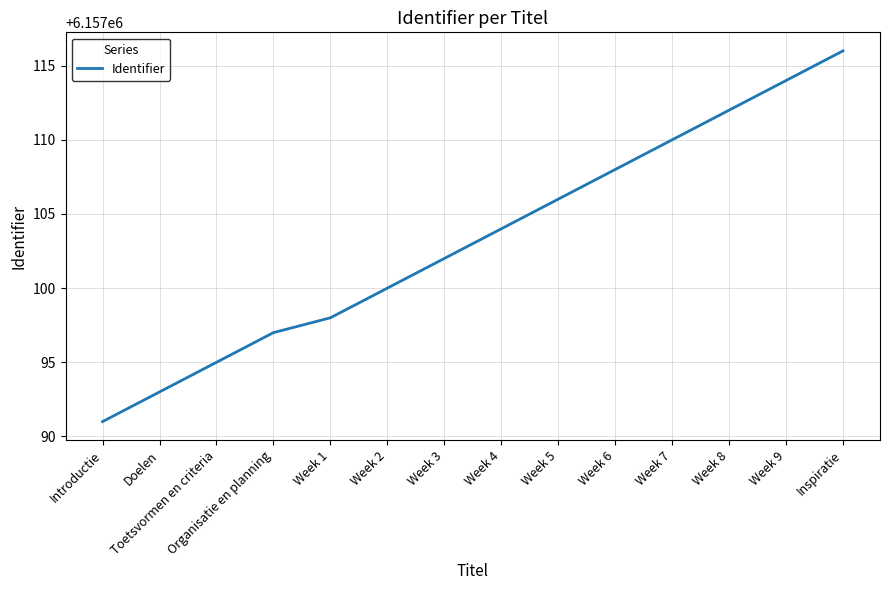

Which label corresponds to the smallest value in the chart?

Introductie